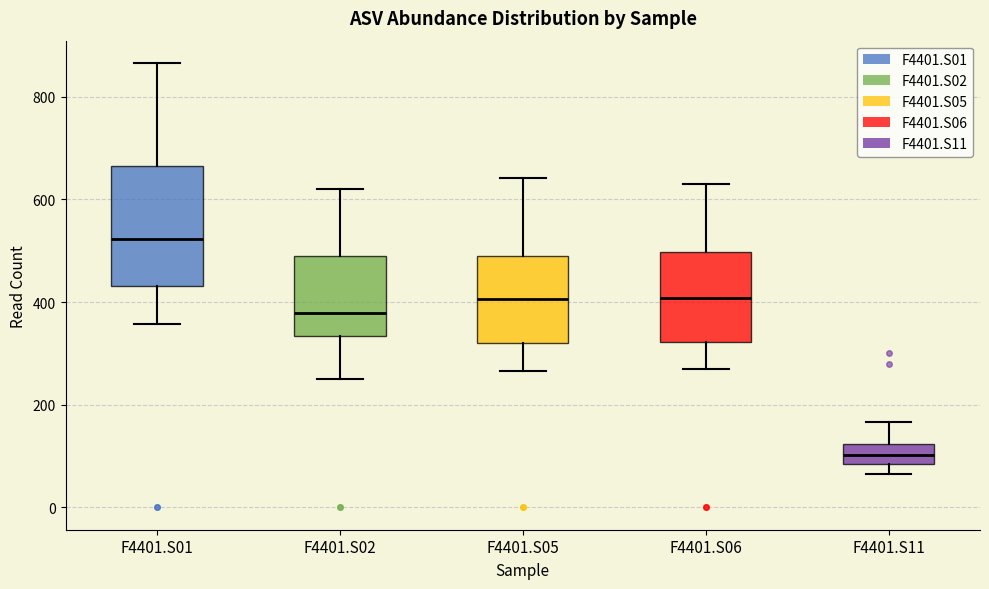

Where does the lower whisker of the box for F4401.S05 end on the y-axis? The values are not printed on the chart, so give them approximately, as read against the axis.

260